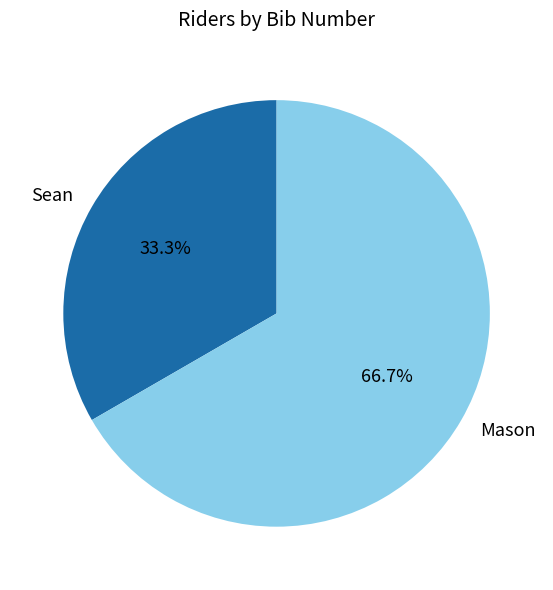

What percentage is the Mason slice, to the nearest percent?

67%